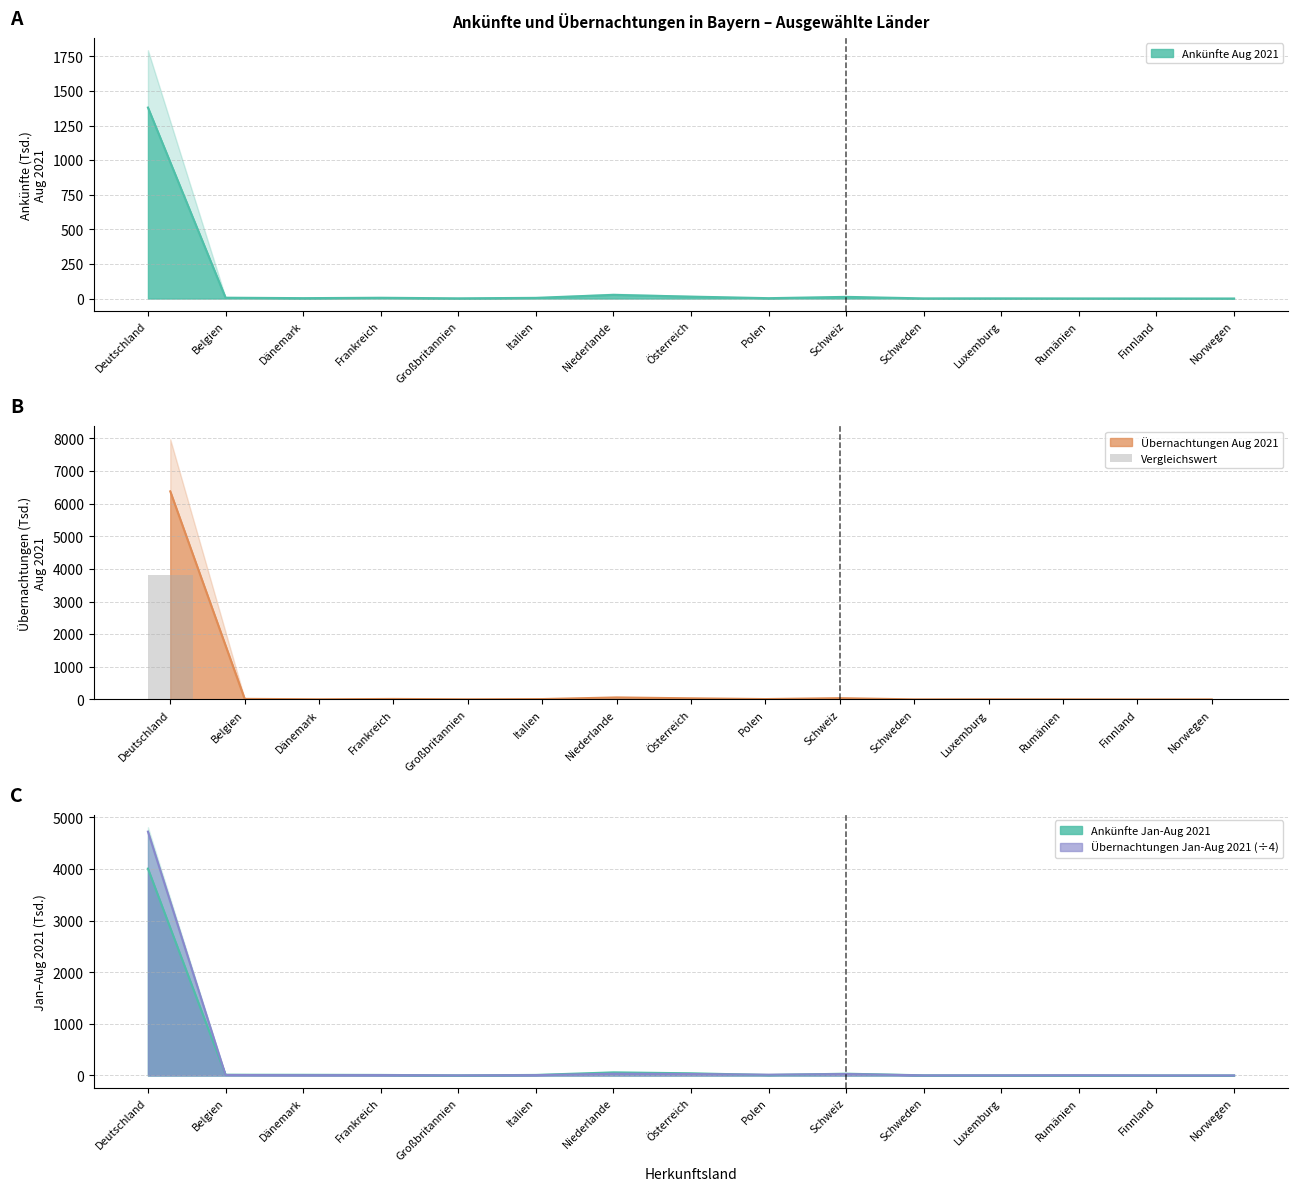

List the labels in order of value, smallest first.

Norwegen, Finnland, Schweden, Rumänien, Luxemburg, Großbritannien, Dänemark, Polen, Italien, Frankreich, Belgien, Österreich, Schweiz, Niederlande, Deutschland